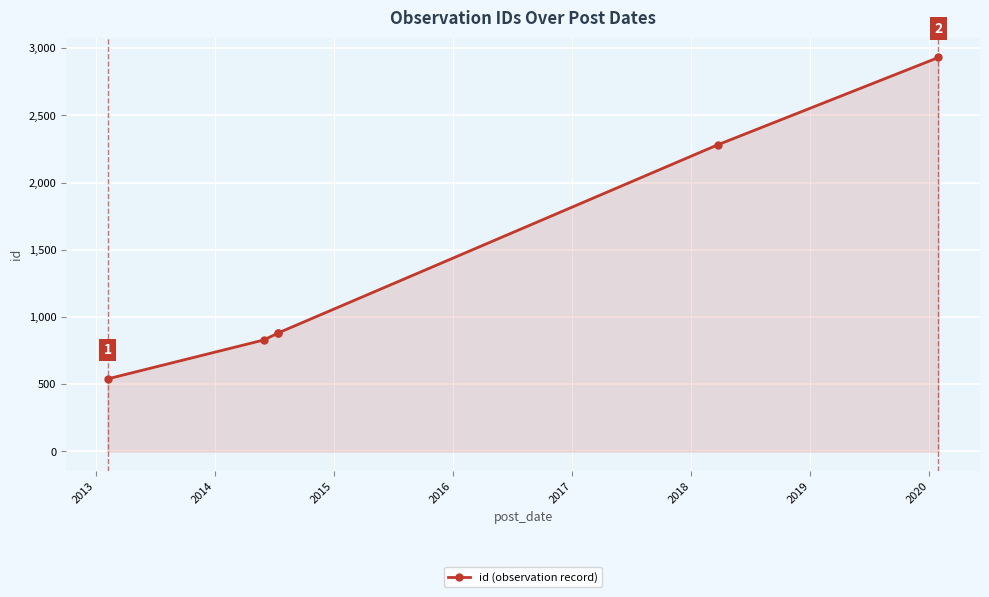

How many values exceed 882?

2